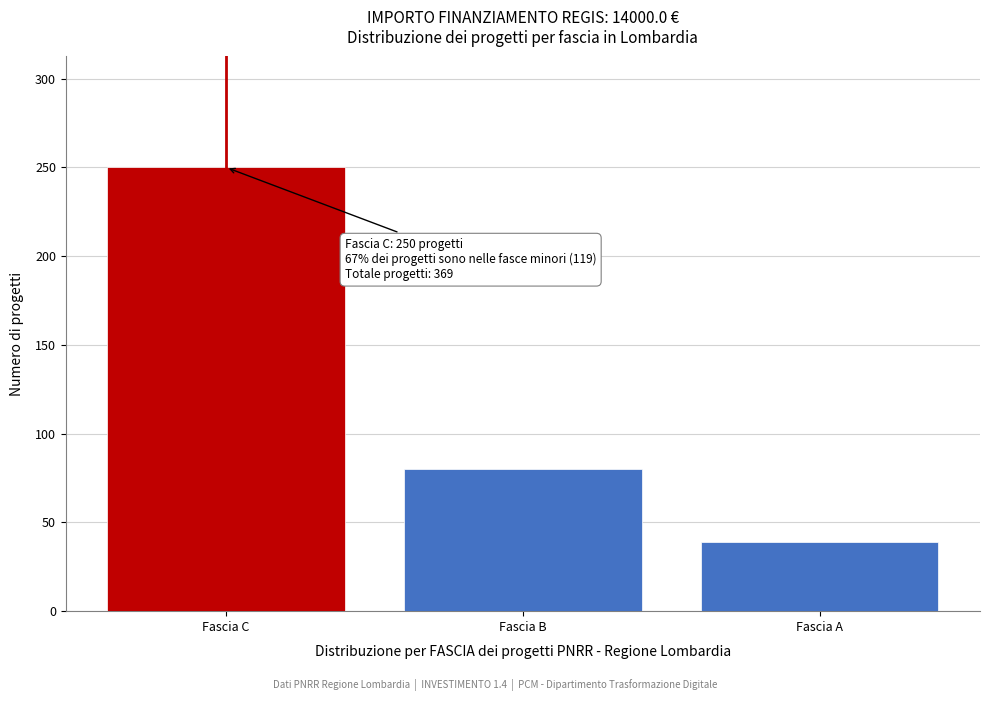

Reading left to right, extract all data points from this chart.

250	80	39